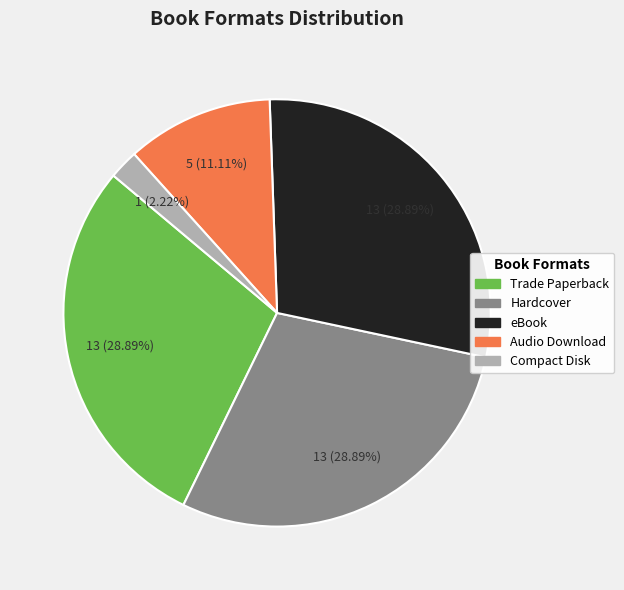

Is the sum of Trade Paperback and Audio Download greater than half?

No